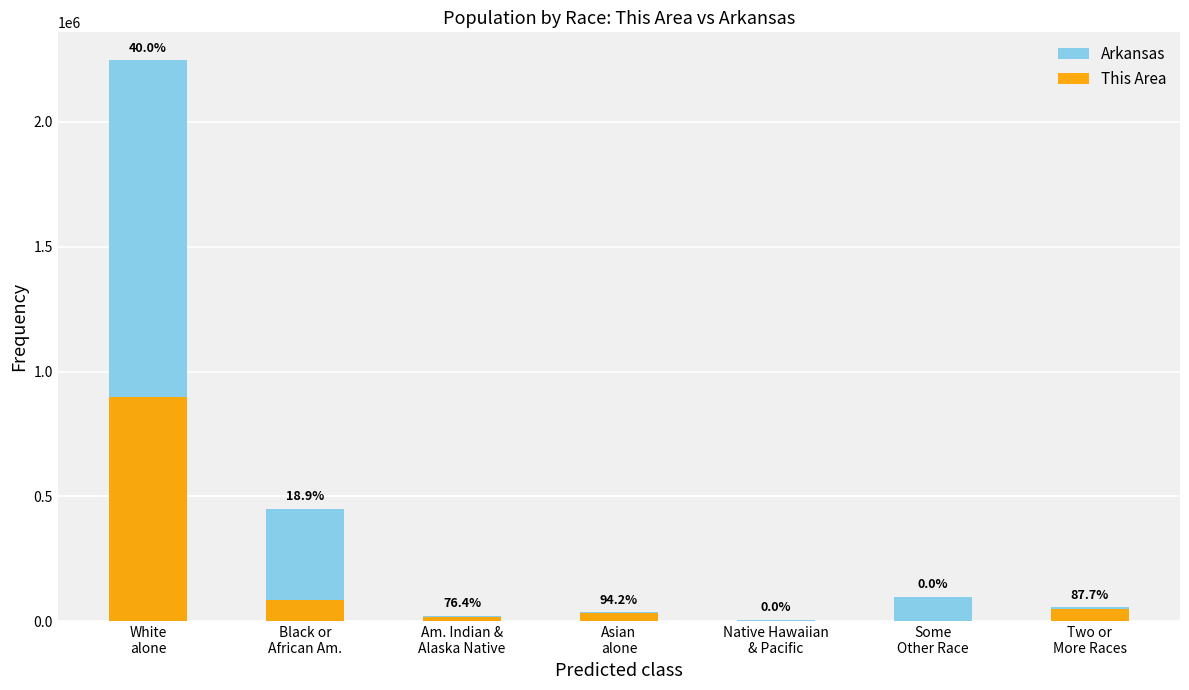

Which series has the largest total across all categories?

Arkansas